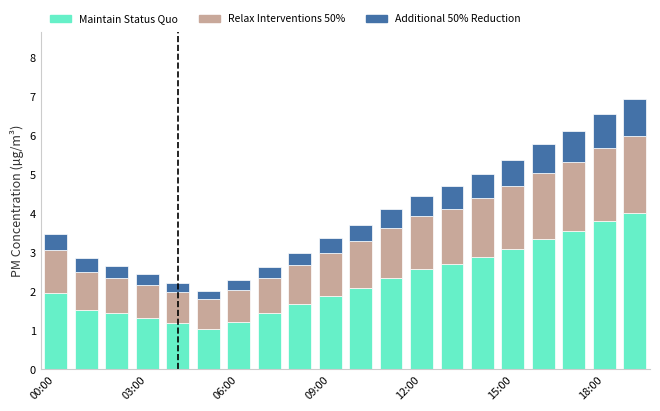

How many bars are there in total?

20